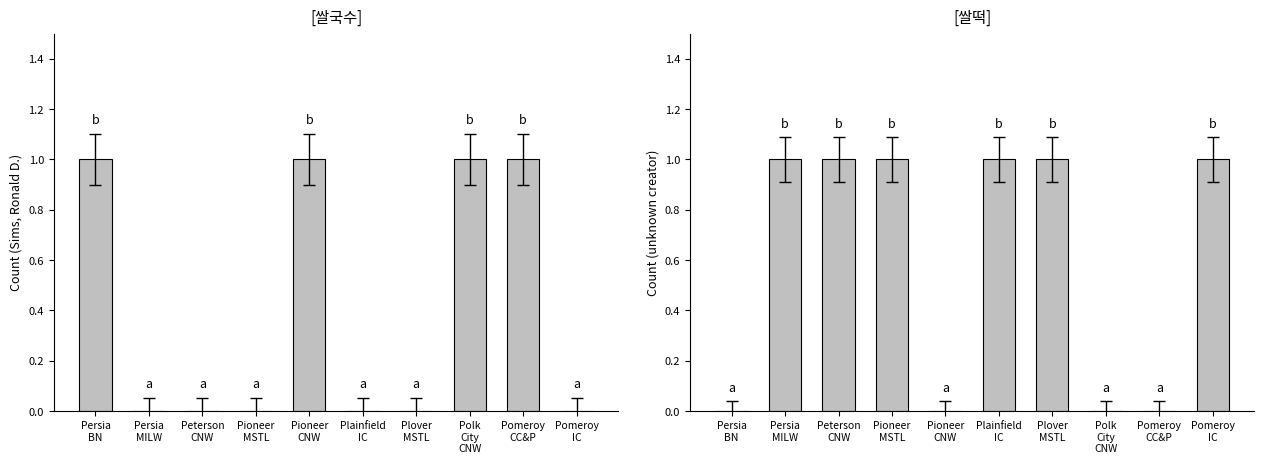

What is the value of the unknown bar at the 2nd from the left?

1